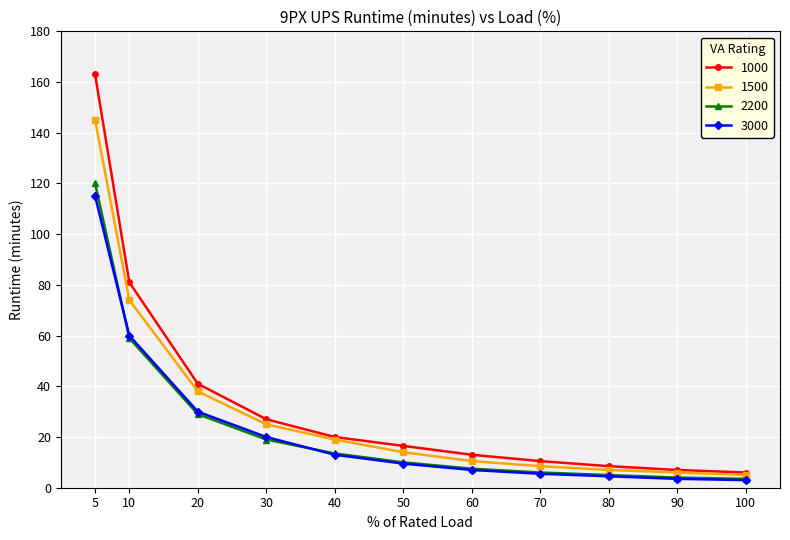

True or false: 1000 has a value of 81.0 at 10.

True